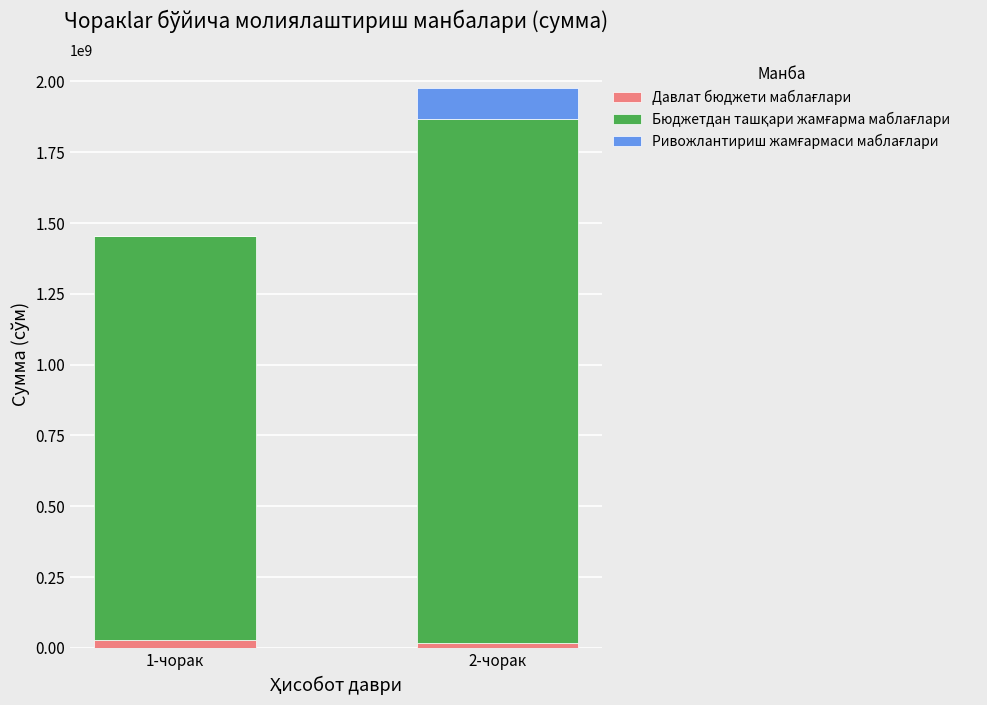

At which category is the sum across all series the highest?

2-чорак